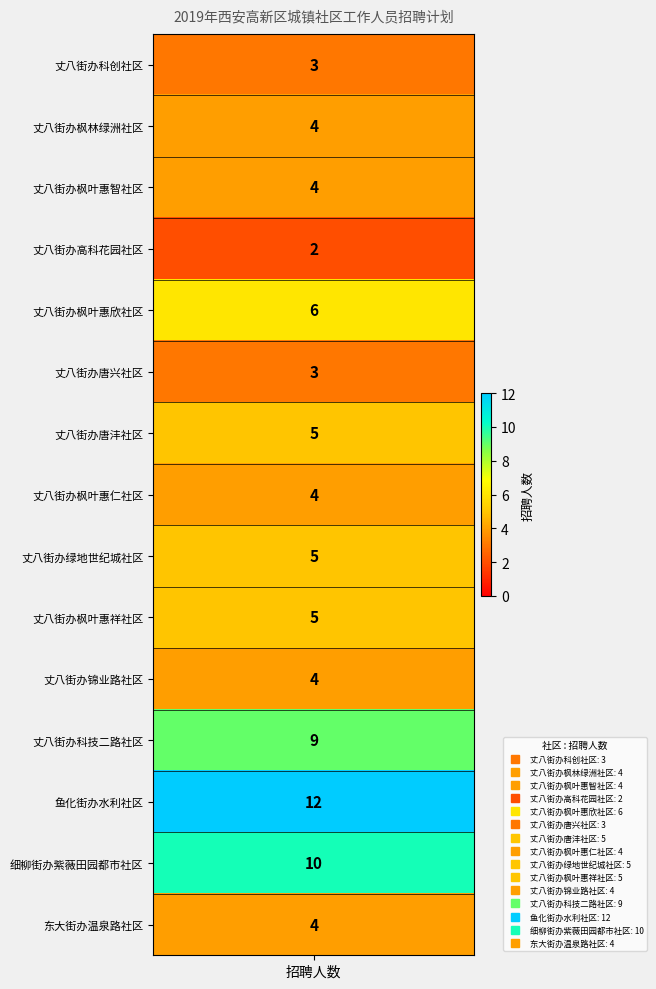

Where does the data first go above 4?

4